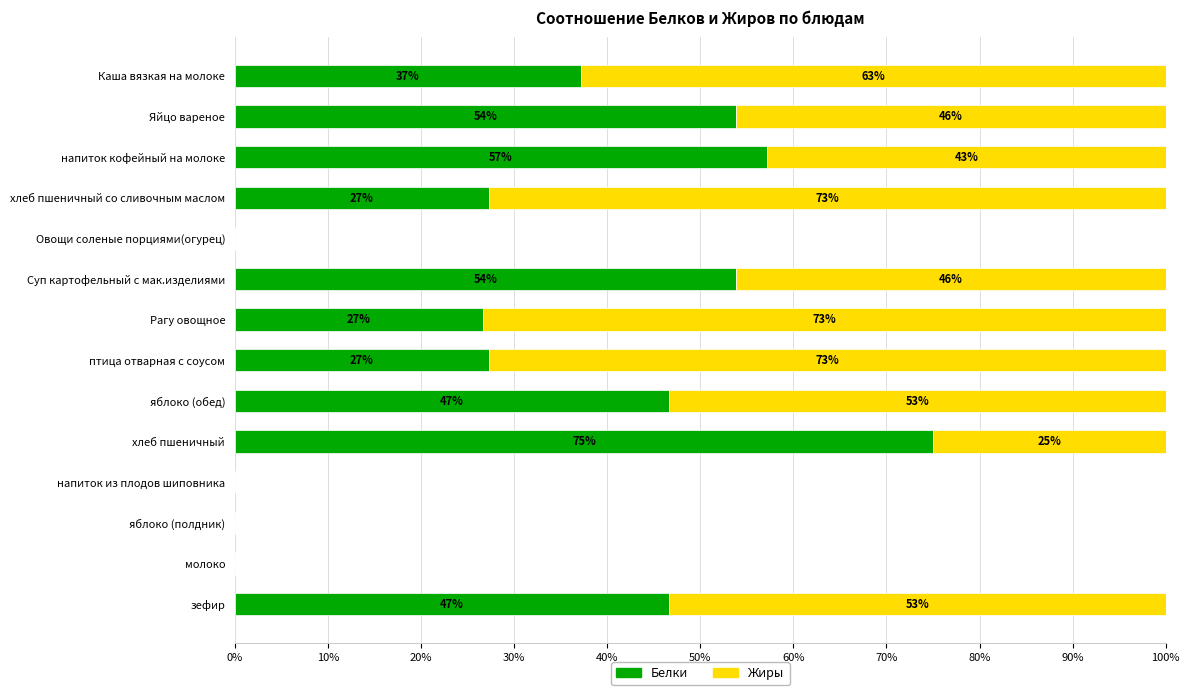

What is the total value across all series at Рагу овощное?

100.0